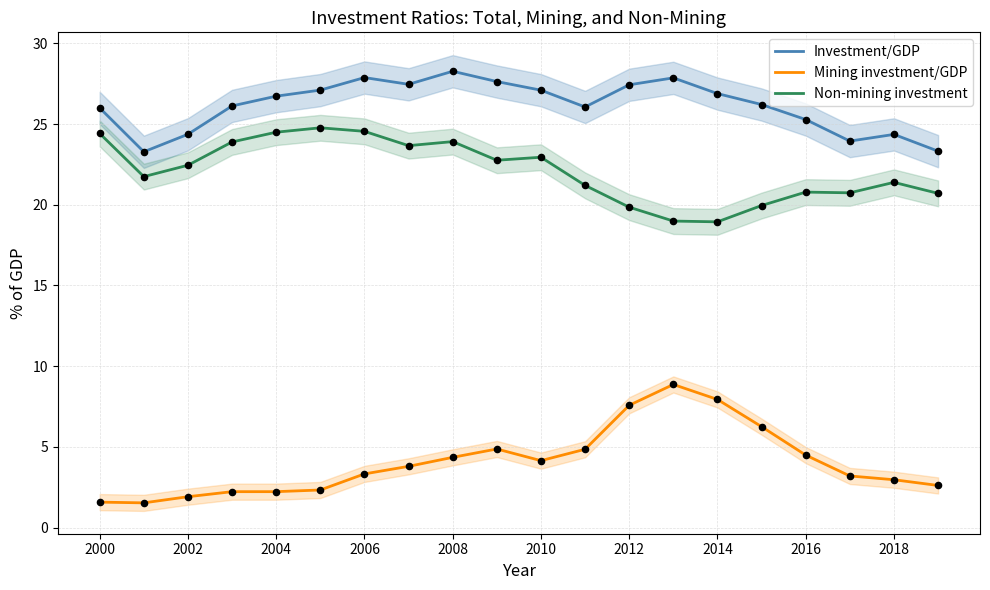

Which series reaches the maximum Y coordinate?

Investment/GDP